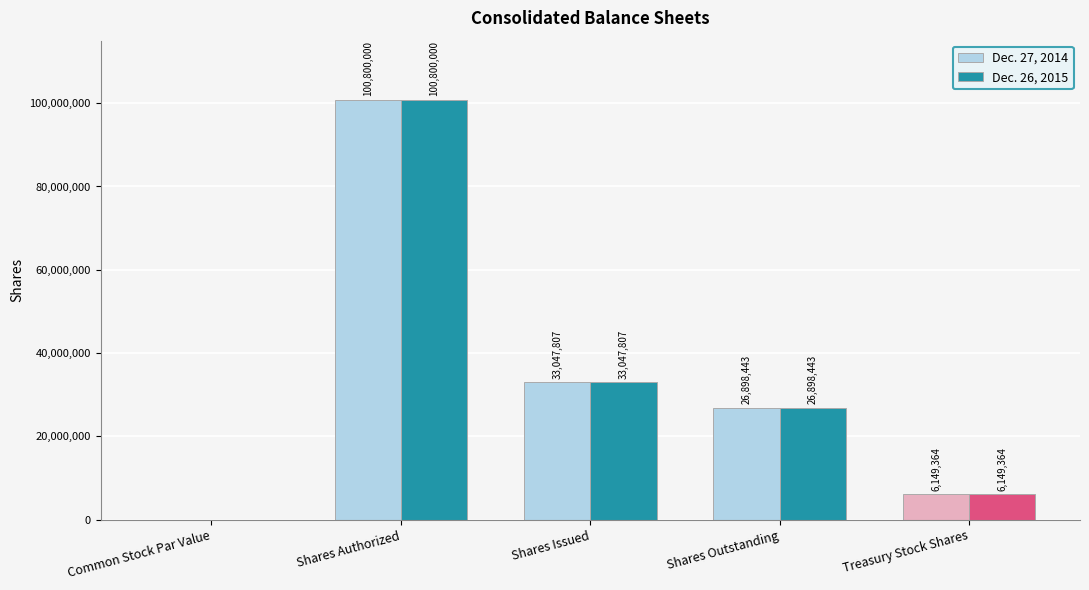

Is the value of Dec. 26, 2015 at Shares Outstanding greater than the value of Dec. 27, 2014 at Shares Issued?

No